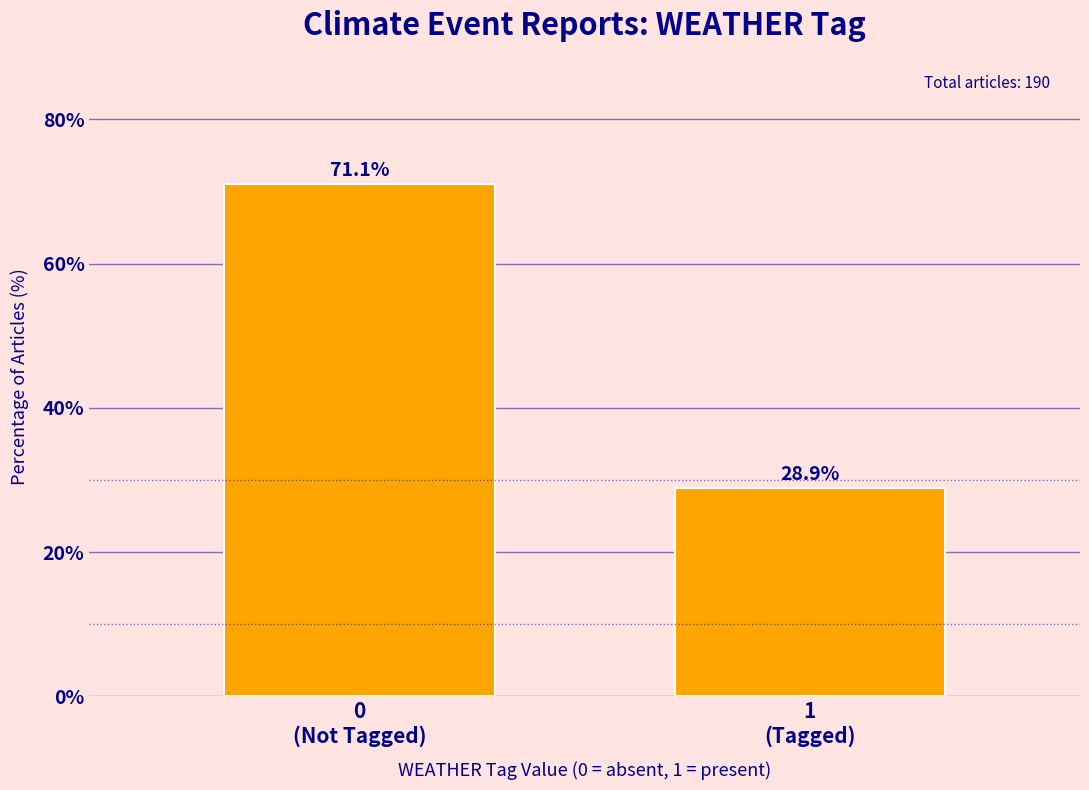

Reading left to right, extract all data points from this chart.

71.1	28.9